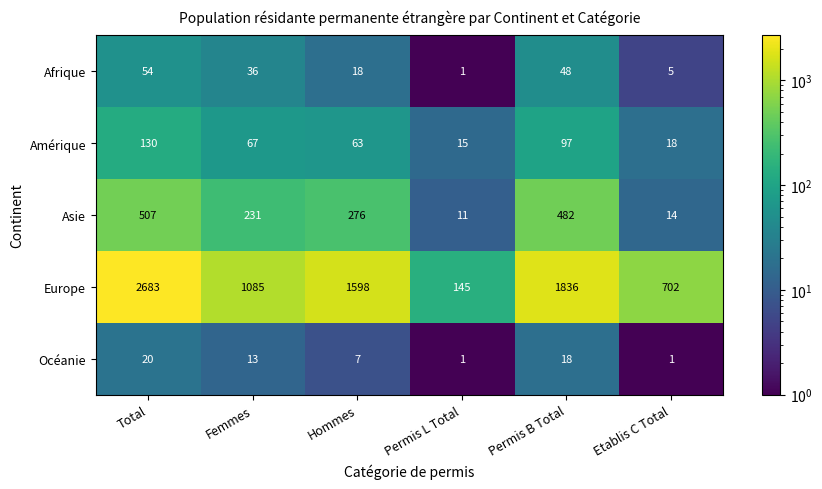

At which label does Afrique reach its peak?

Total